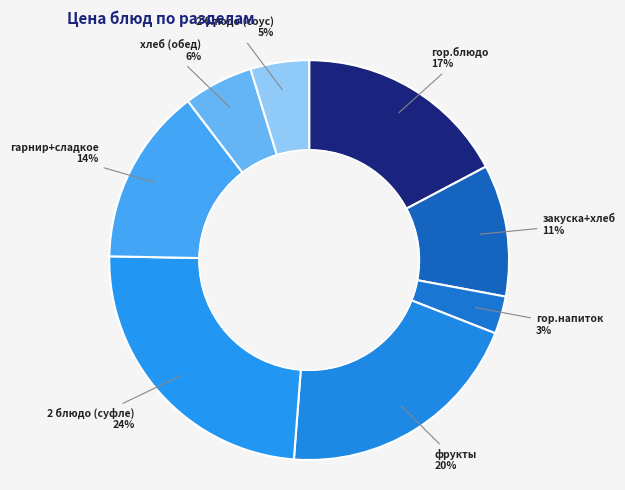

Which has a higher value, гор.блюдо or фрукты?

фрукты